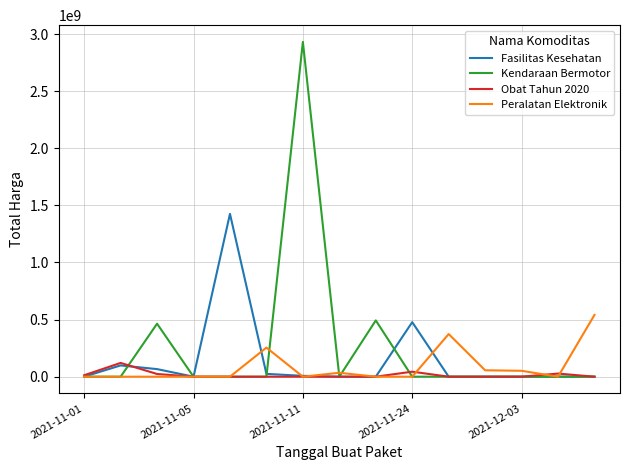

Which series has the largest range (max minus min)?

Kendaraan Bermotor